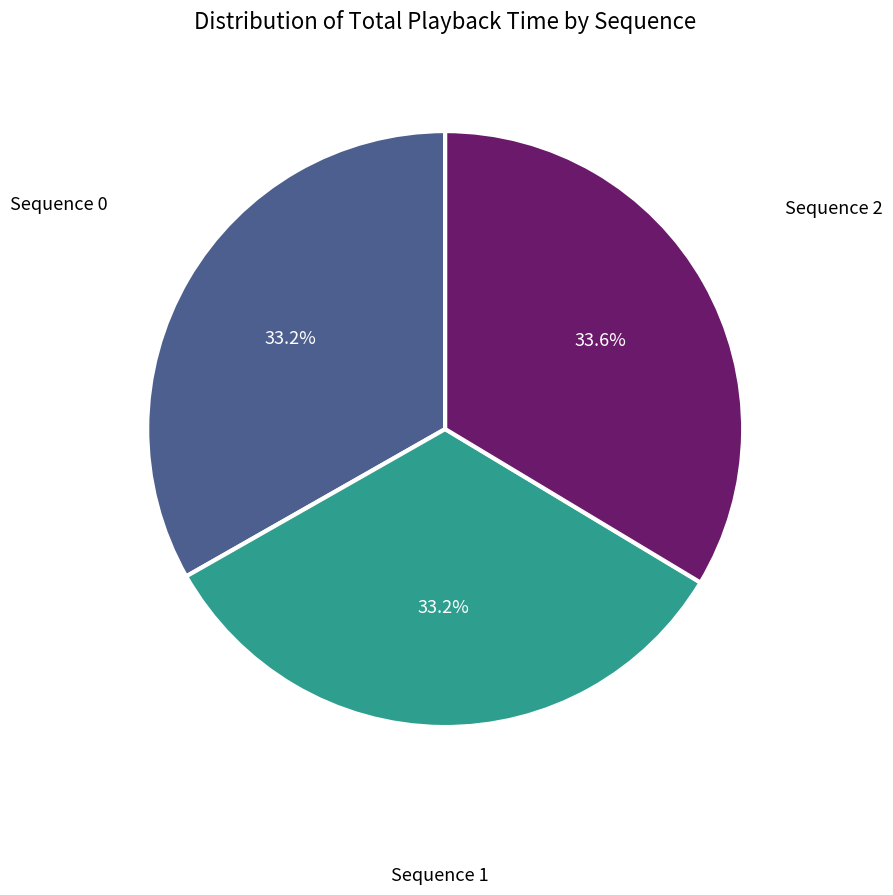

Is there any slice that represents more than half of the pie?

No